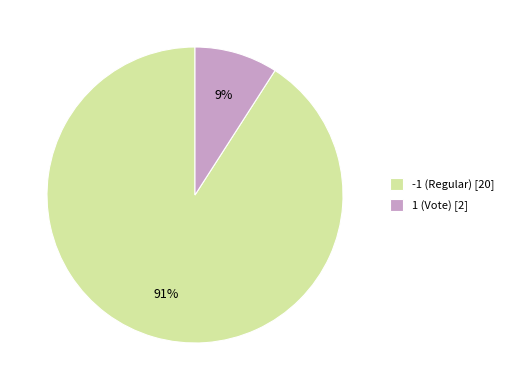

Which slice is the largest?

-1 (Regular)